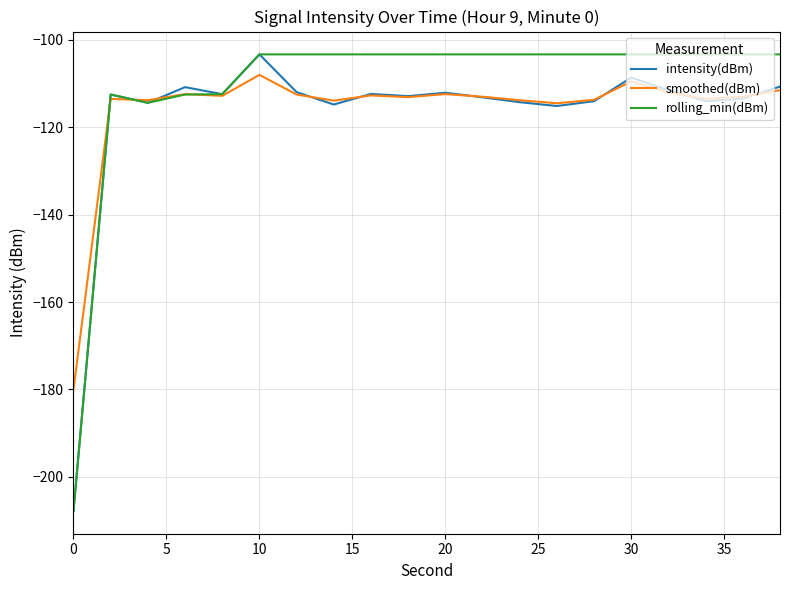

Which series has the largest total across all categories?

rolling_min(dBm)